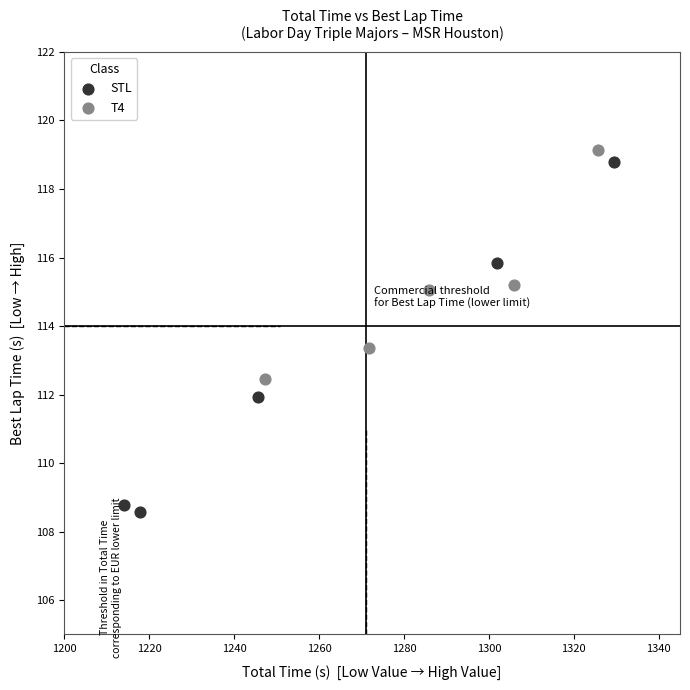

Which series reaches the minimum Y coordinate?

STL